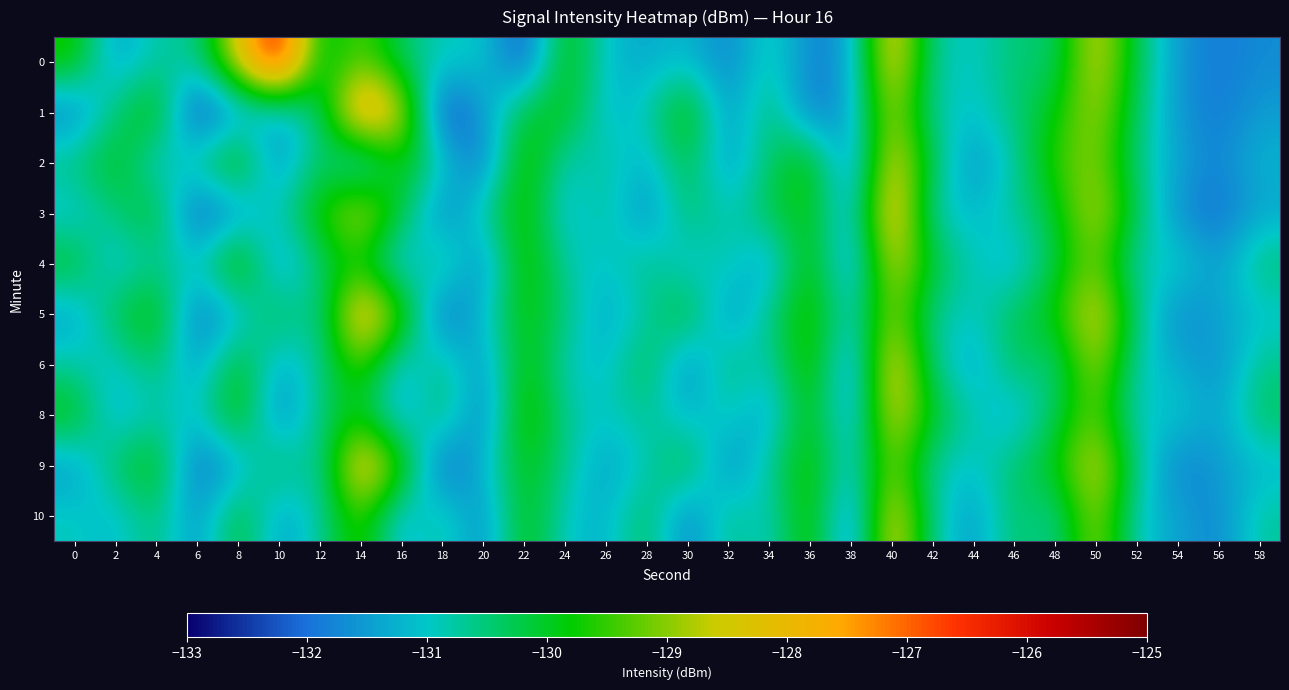

At which category is the sum across all series the highest?

40